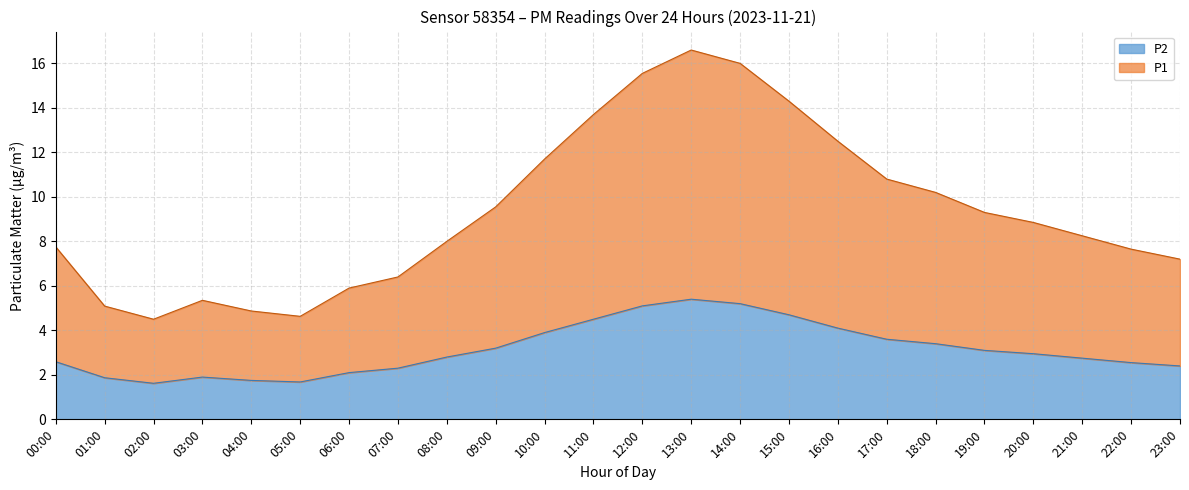

The value of P2 at 12:00 is 5.1. True or false?

True